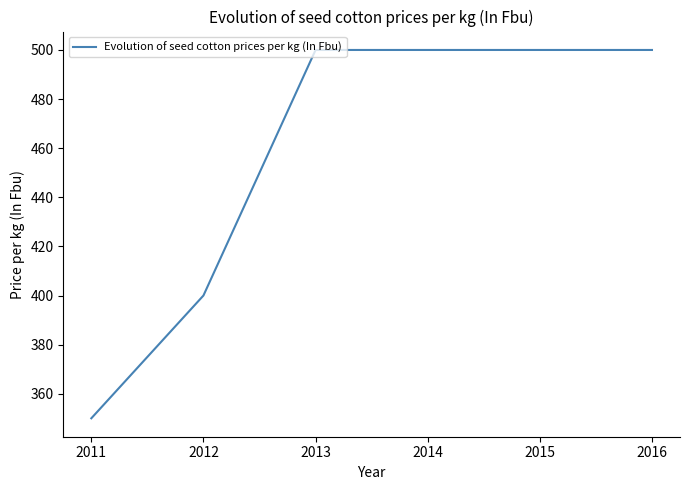

How many values are between 400 and 500?

5